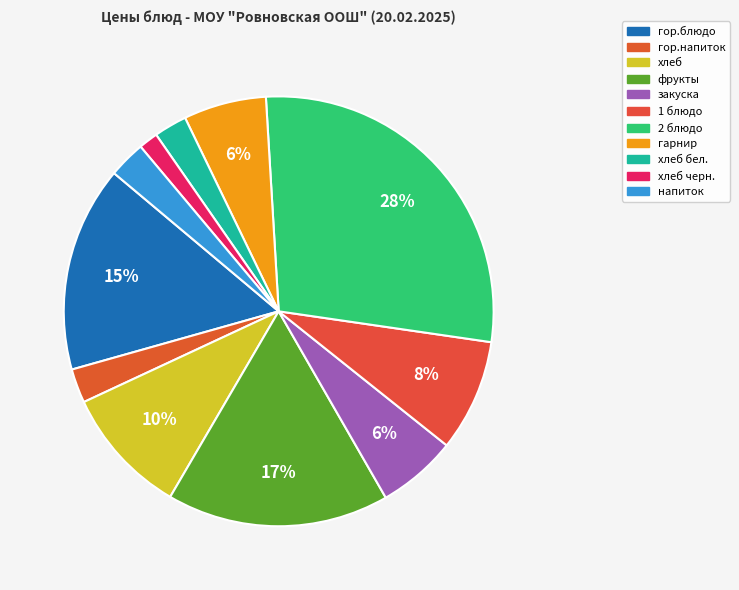

How many segments does this pie chart have?

11